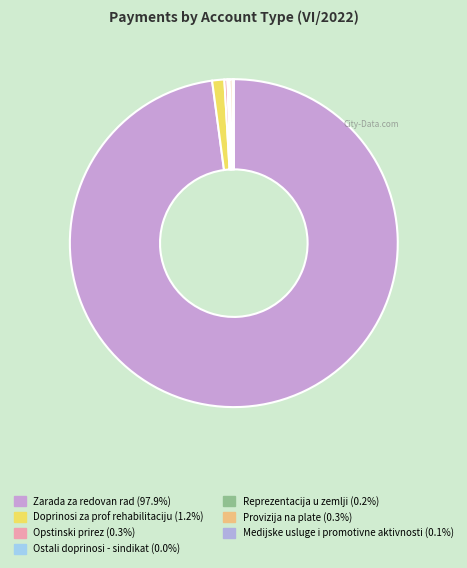

What is the change in value from Opstinski prirez to Medijske usluge i promotivne aktivnosti?

-118.6